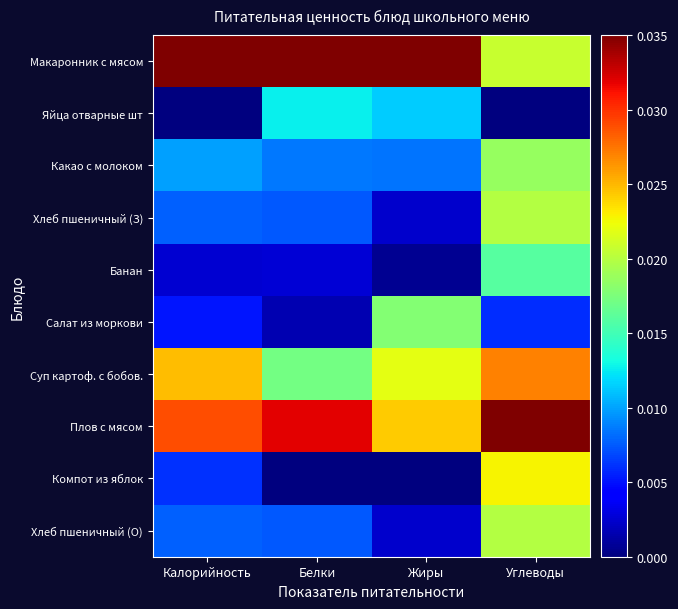

Rank the series by their maximum value, from lowest to highest.

Яйца отварные шт, Банан, Салат из моркови, Какао с молоком, Хлеб пшеничный (З), Хлеб пшеничный (О), Компот из яблок, Суп картоф. с бобов., Макаронник с мясом, Плов с мясом